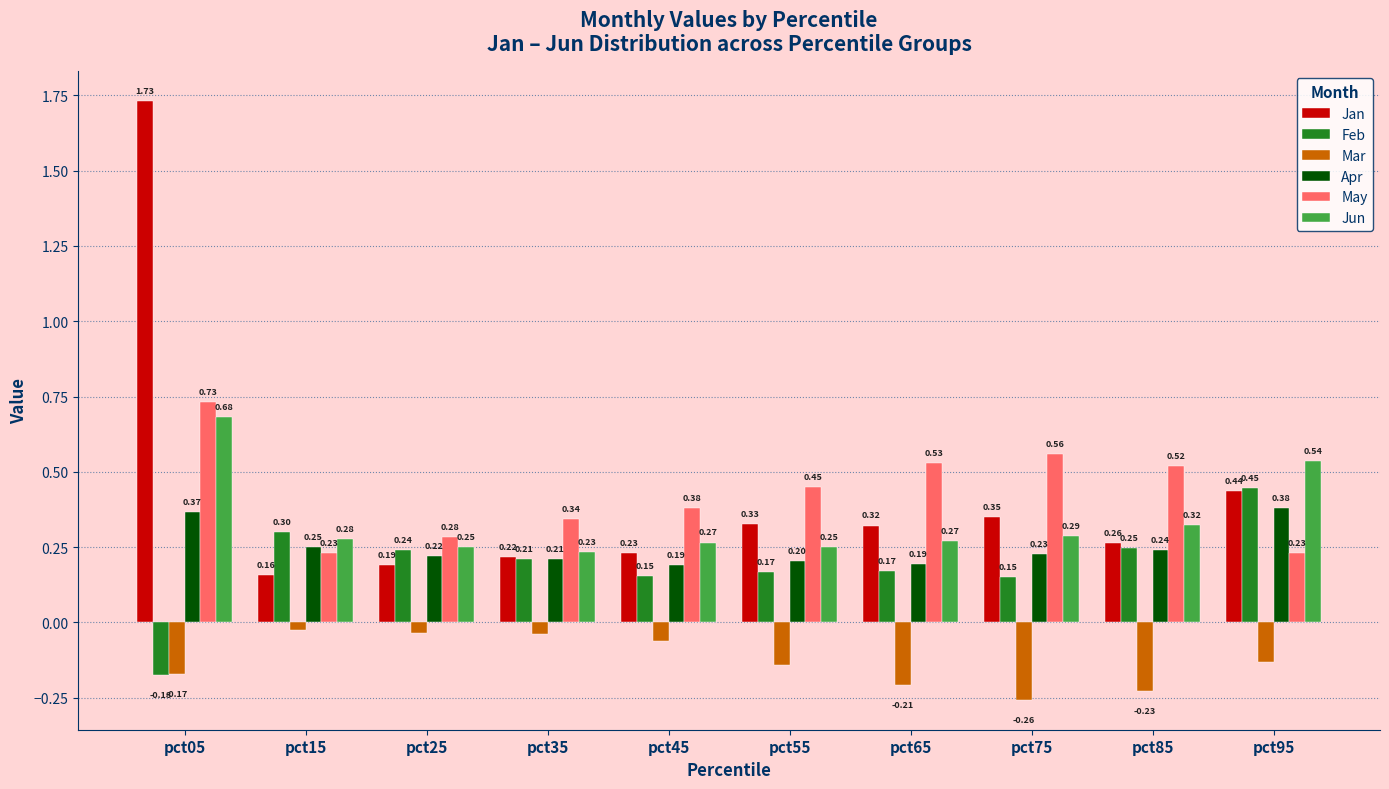

At how many categories does at least one series exceed 0?

10